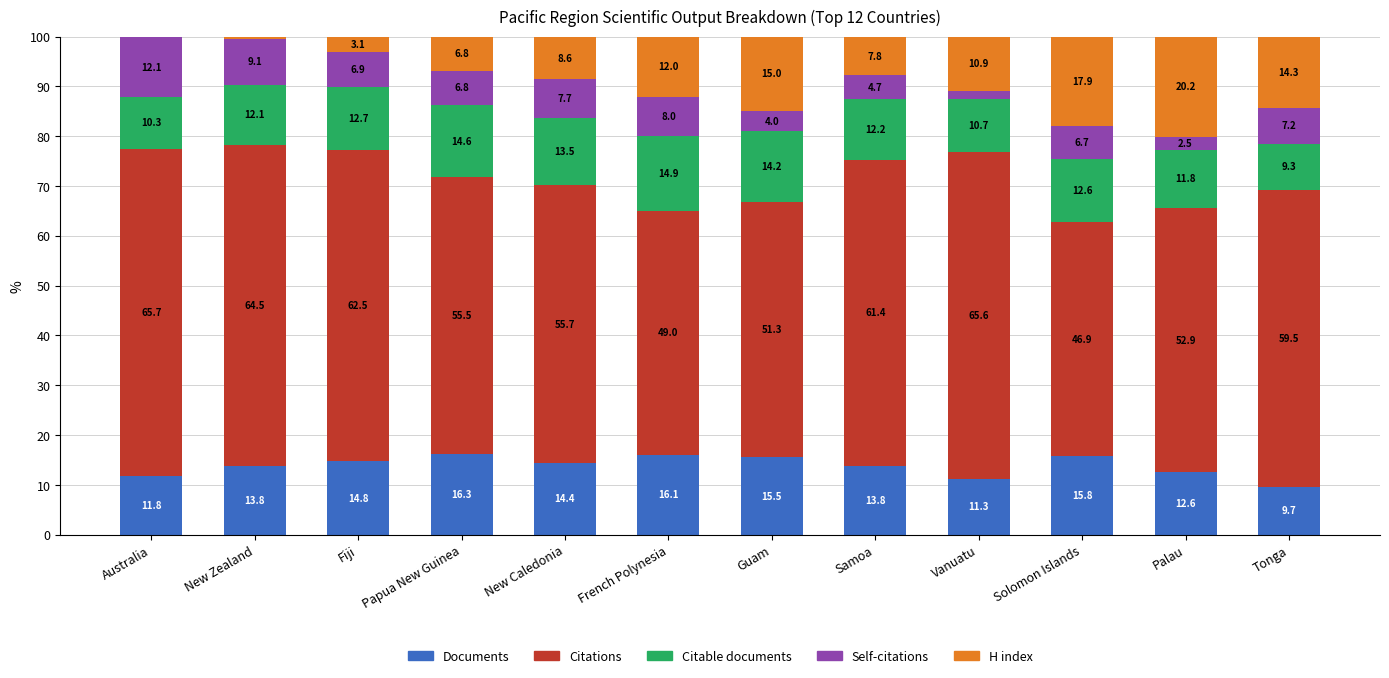

Count the number of data series in this chart.

5